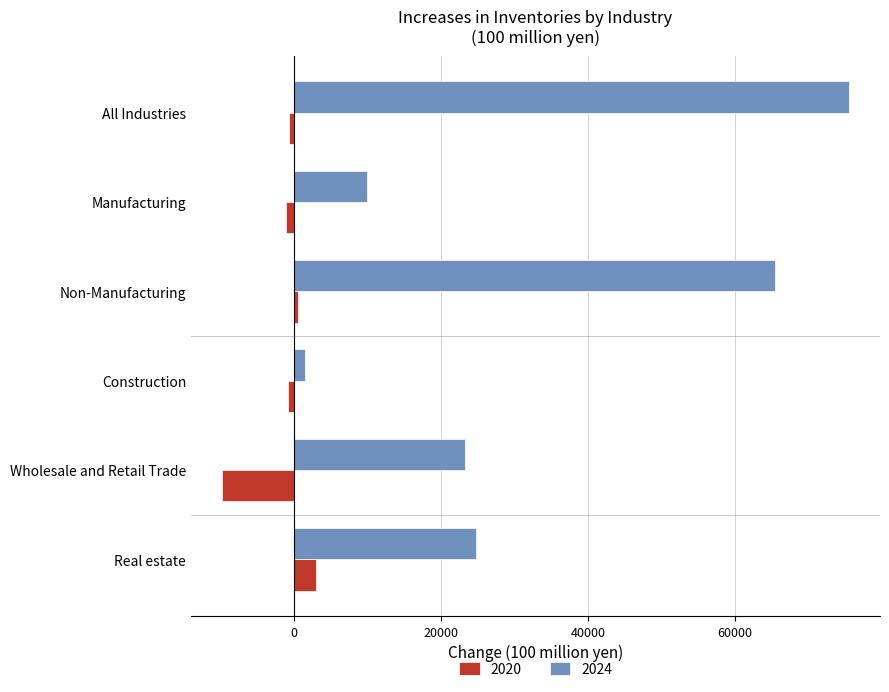

At which label does 2024 reach its peak?

All Industries